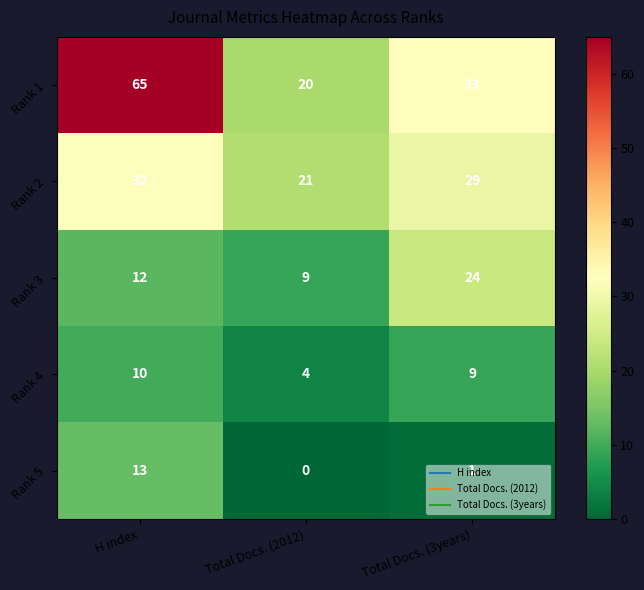

At which label does Rank 1 reach its minimum?

Total Docs. (2012)